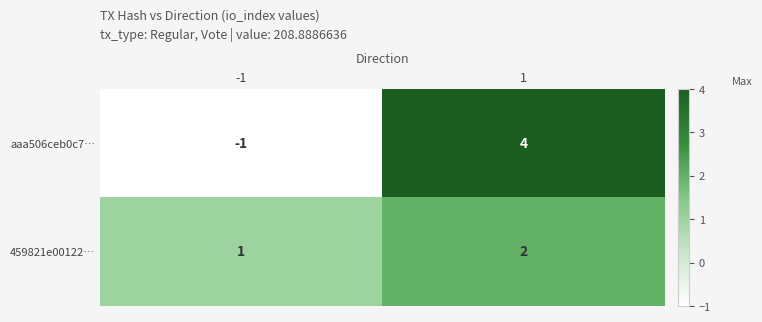

How many negative values does the aaa506ceb0c7… series have?

1